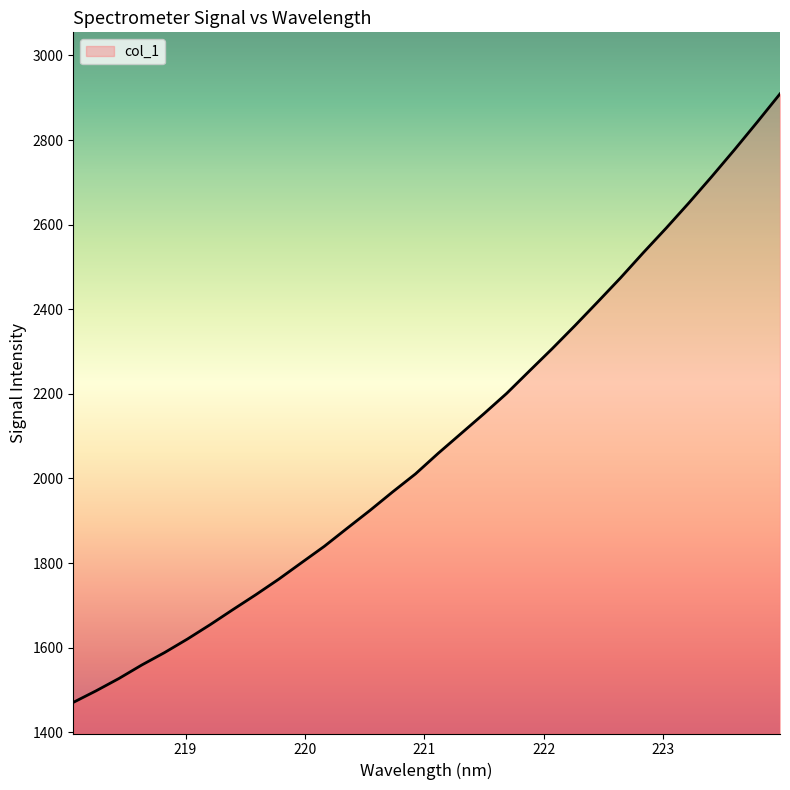

What is the difference between the maximum and minimum values?

1438.6